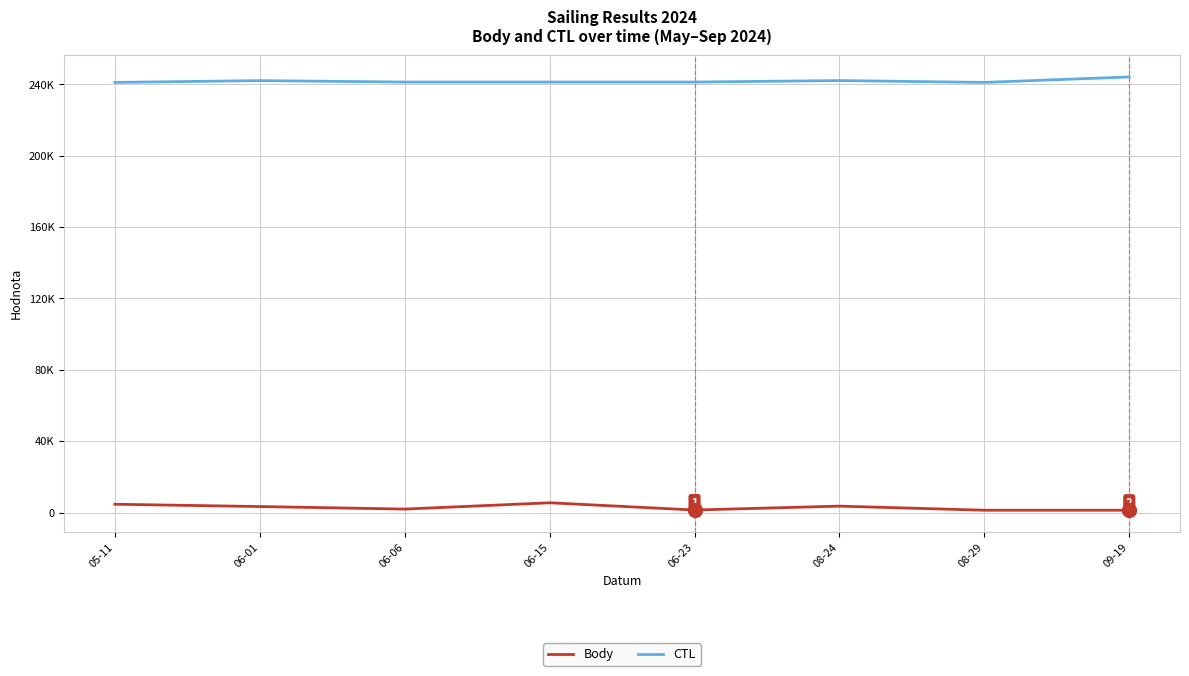

True or false: Body and CTL intersect in this chart.

False